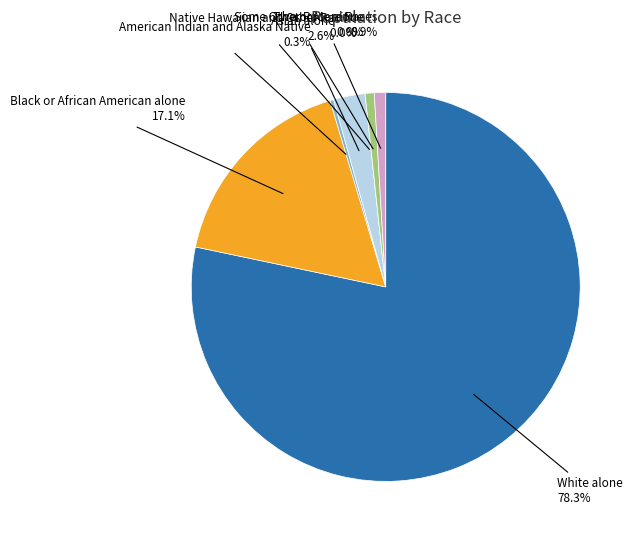

The Two or More Races slice represents 1% of the pie. True or false?

True